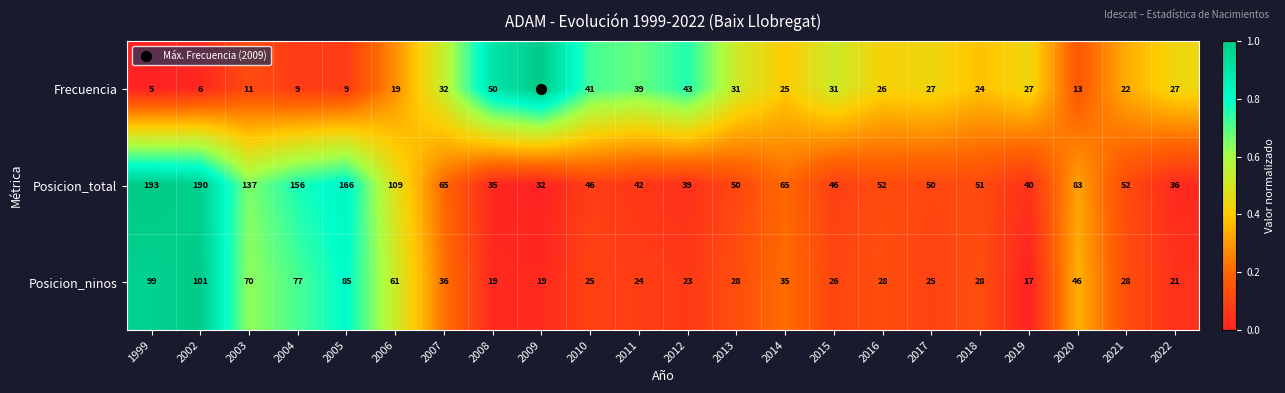

The Posicion_total series shows 51 at 2018. True or false?

True